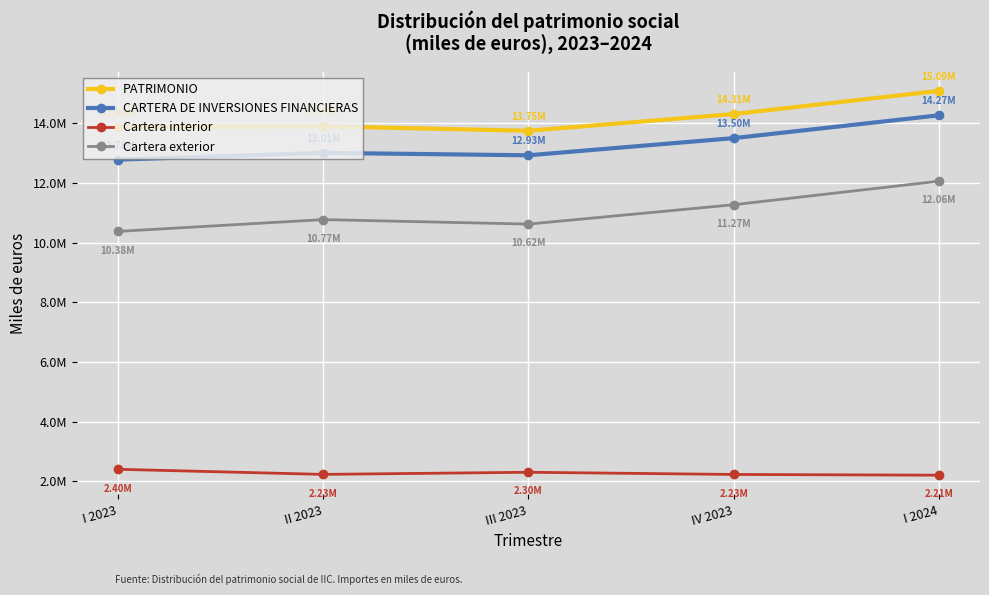

Does the chart have visible grid lines?

Yes